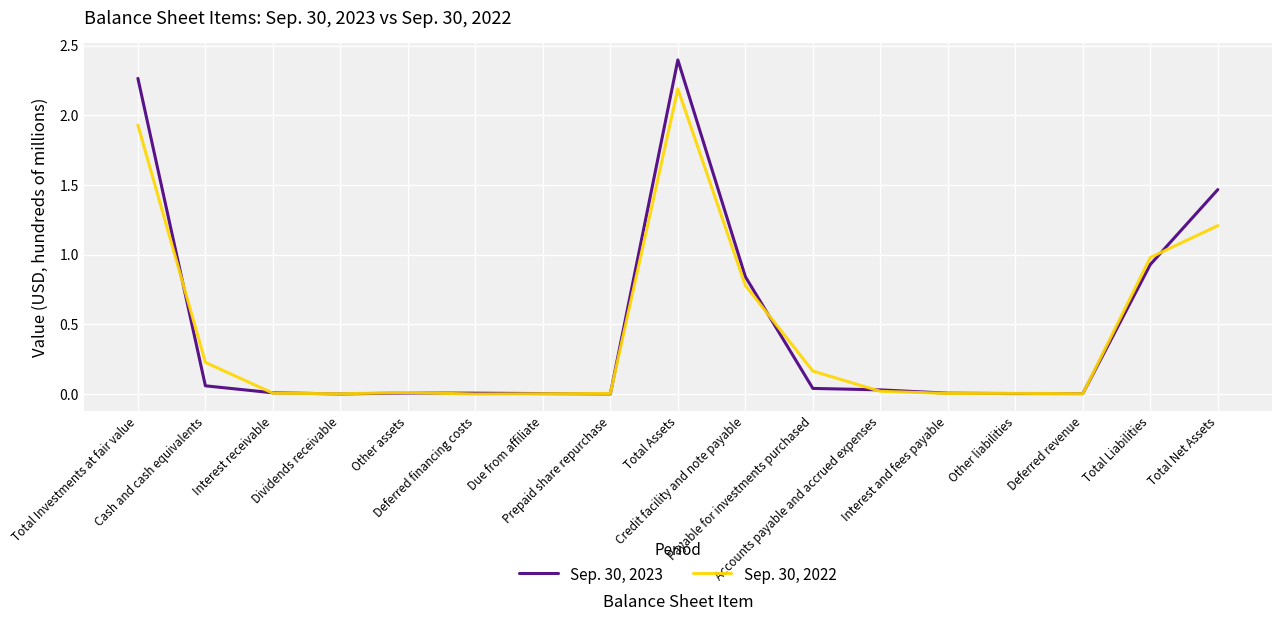

What is the highest value of the Sep. 30, 2022 series?

2.2